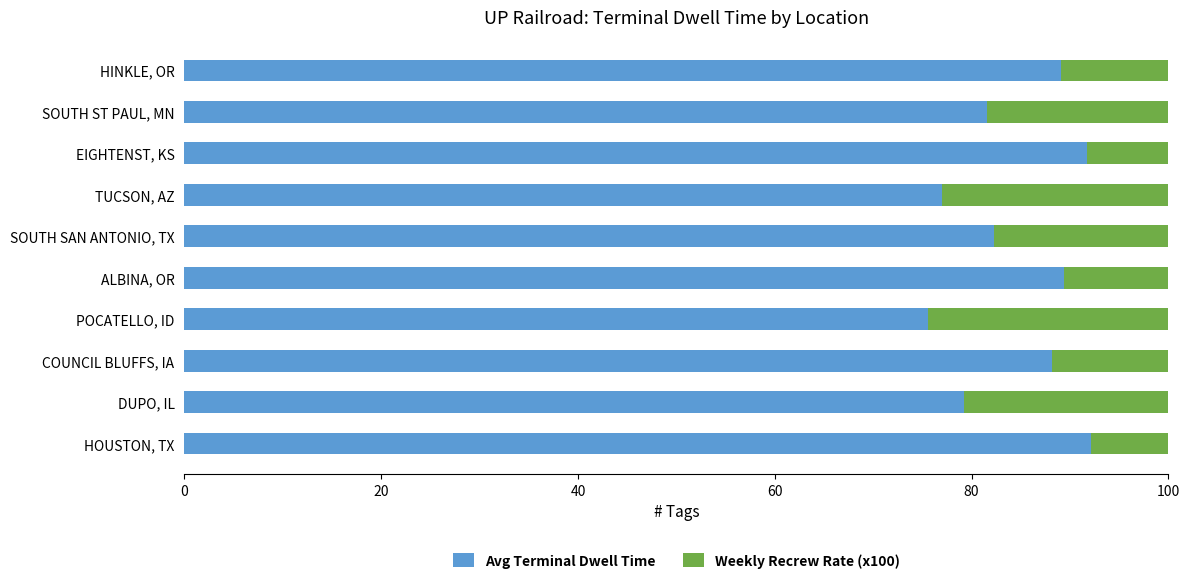

True or false: Avg Terminal Dwell Time has a value of 61.1 at HOUSTON, TX.

False